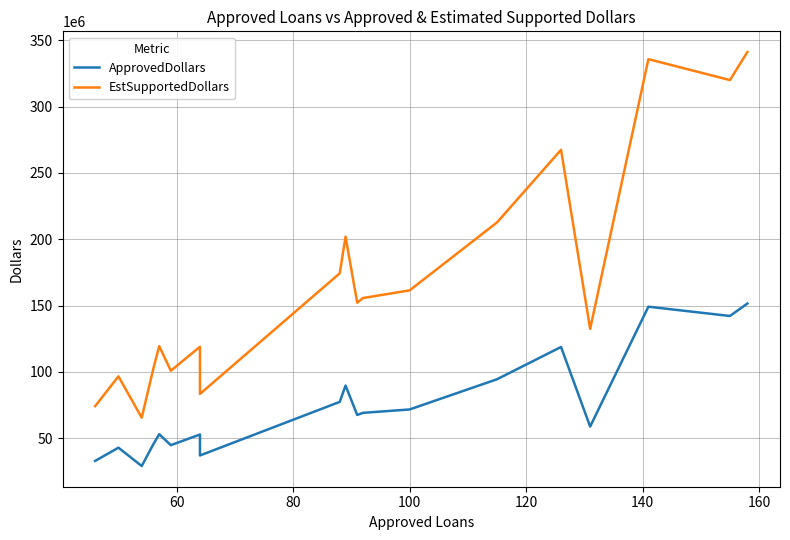

Reading right to left, what are all the values shown in this chart?

ApprovedDollars: 151572000	142182000	149180000	58880000	118828000	94509000	71766000	69209000	67635000	89755000	77472000	37100000	44528000	52893000	44859000	53100000	45599000	29150000	42967000	33000000
EstSupportedDollars: 341037000	319909500	335655000	132480000	267363000	212645250	161473500	155720250	152178750	201948750	174312000	83475000	100188000	119009250	100932750	119475000	102597750	65587500	96675750	74250000